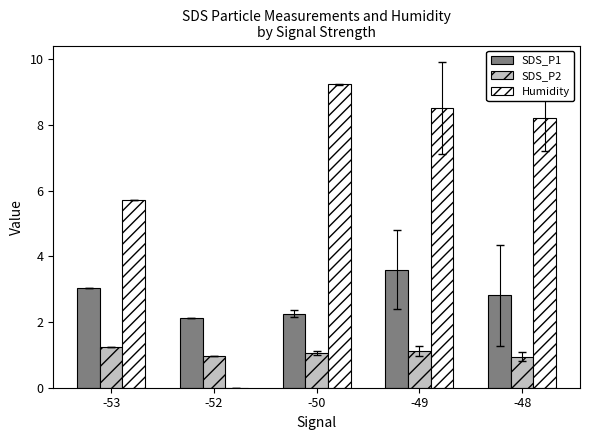

At which label does SDS_P1 reach its peak?

-49